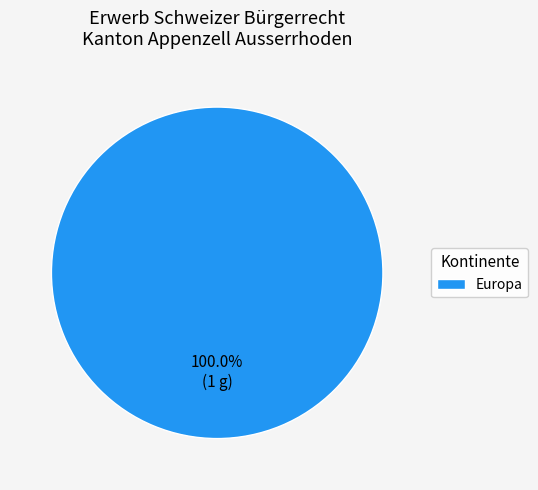

Is there any slice that represents more than half of the pie?

Yes